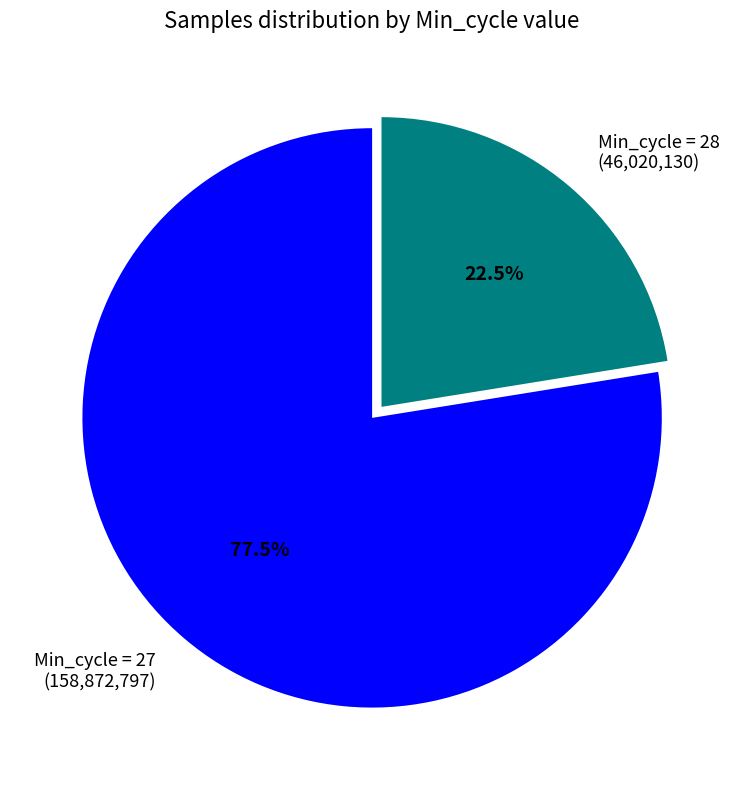

Is there any slice that represents more than half of the pie?

Yes